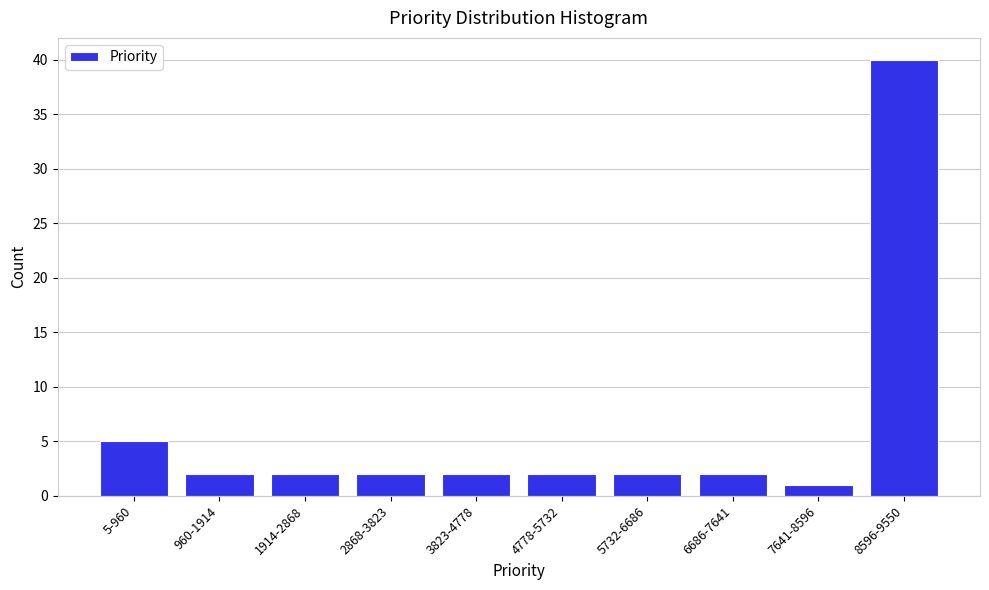

Reading left to right, extract all data points from this chart.

5	2	2	2	2	2	2	2	1	40